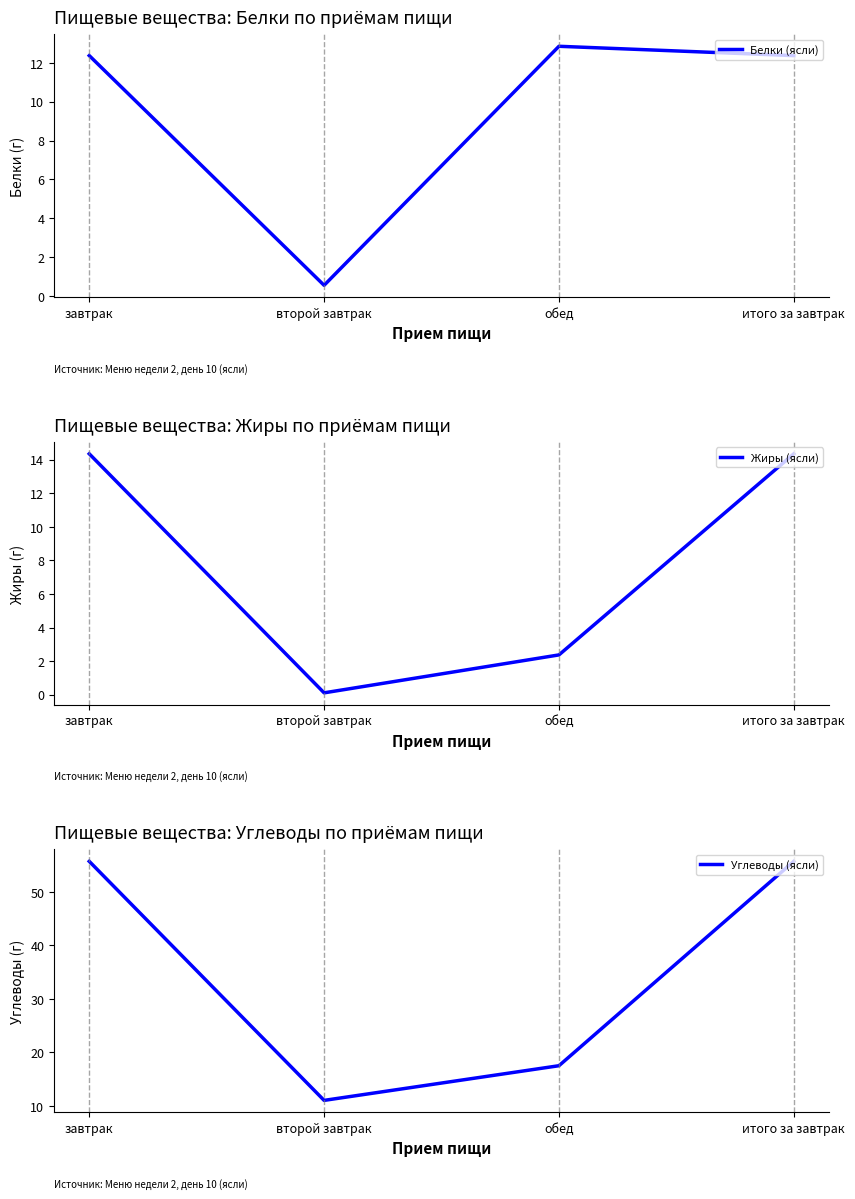

Reading left to right, list all the values displayed in this chart.

Белки (ясли): 12.4	0.6	12.8	12.4
Жиры (ясли): 14.3	0.1	2.4	14.3
Углеводы (ясли): 55.7	11.0	17.5	55.7